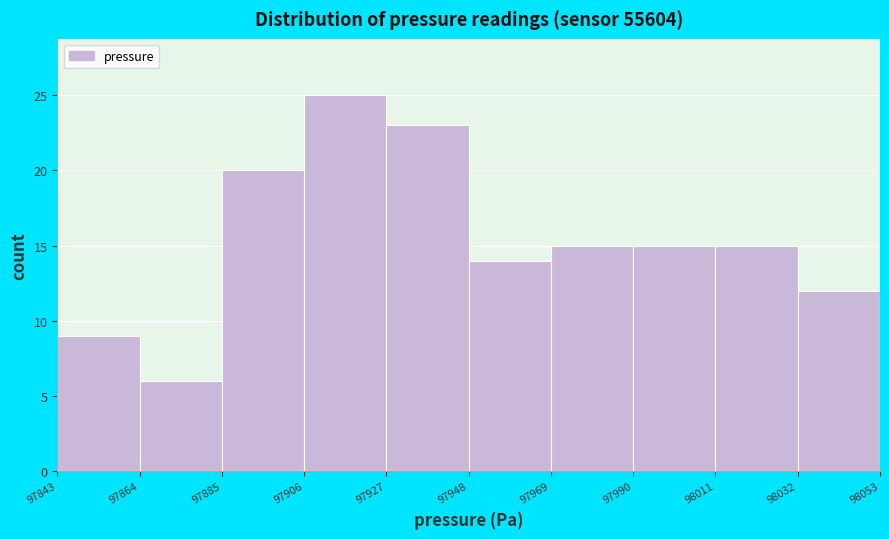

Over which range of the x-axis is the bar tallest?

97906 to 97927